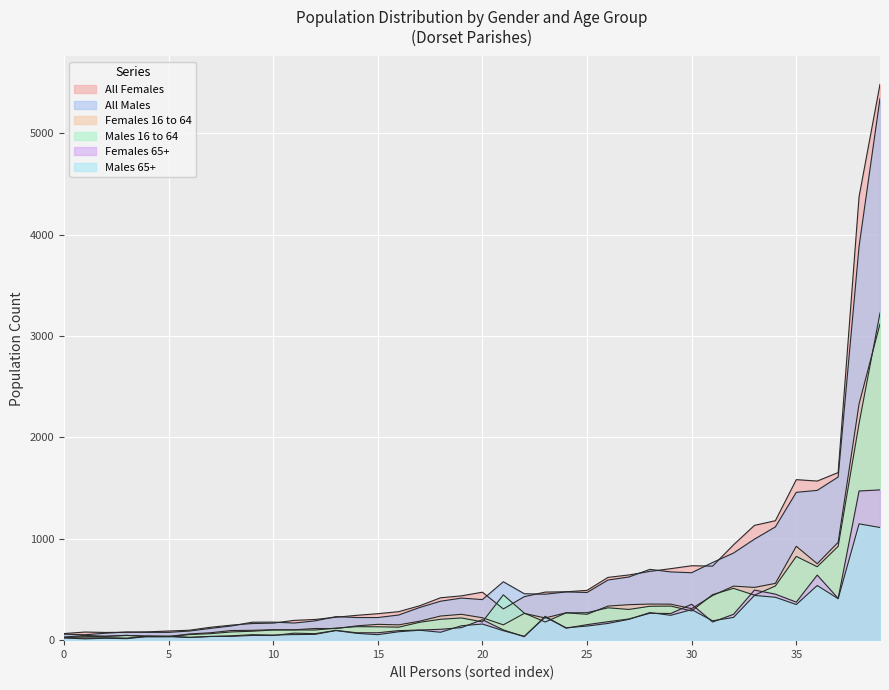

How many lines are shown in the chart?

6